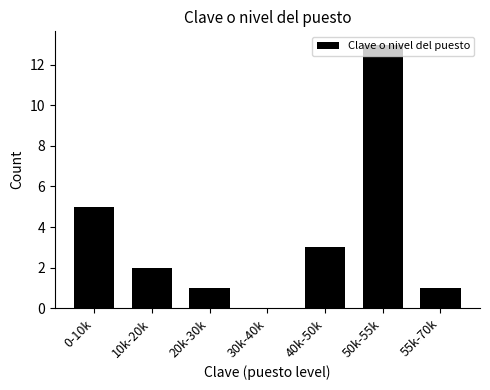

What is the sum of all values?

25